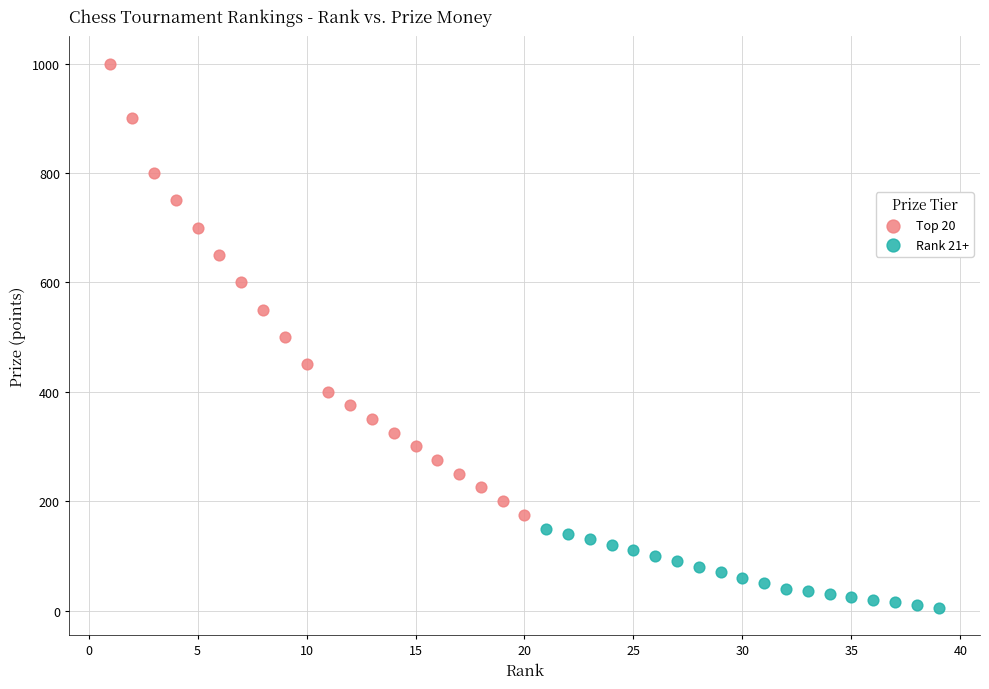

Which series reaches the minimum Y coordinate?

Rank 21+